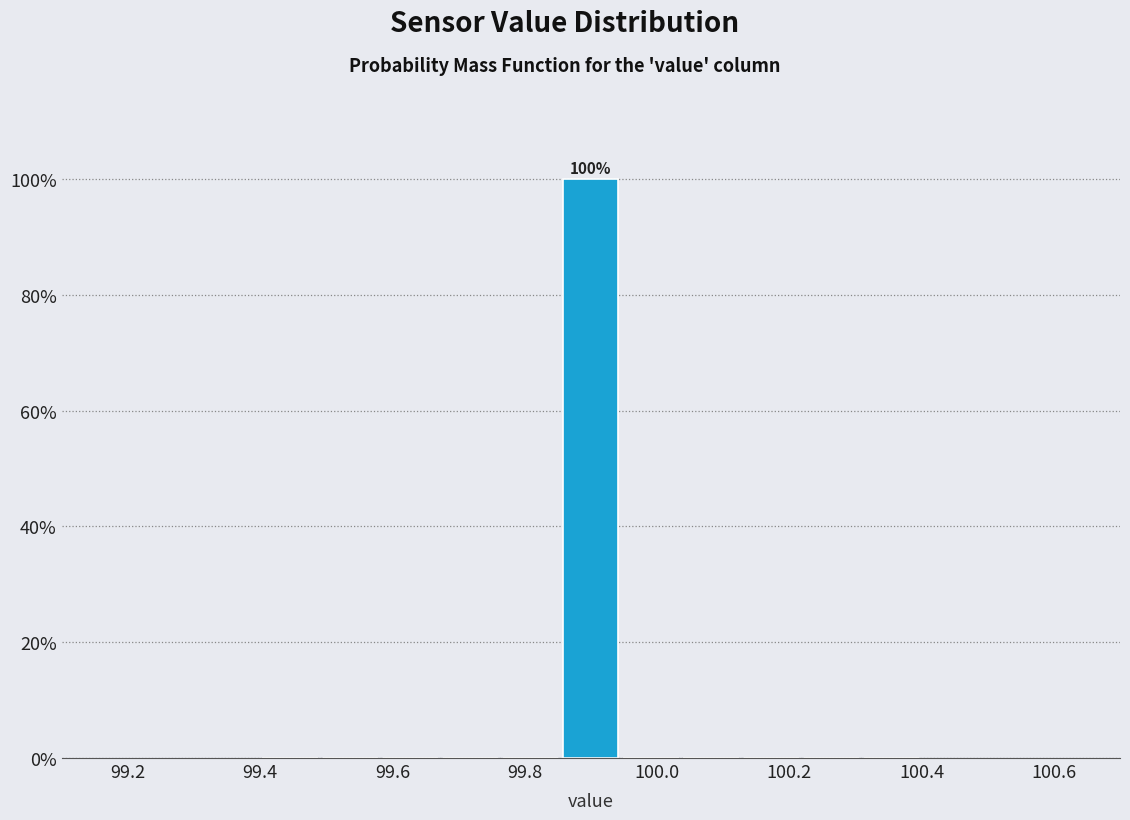

Which range on the x-axis has the tallest bar?

99.86 to 99.94